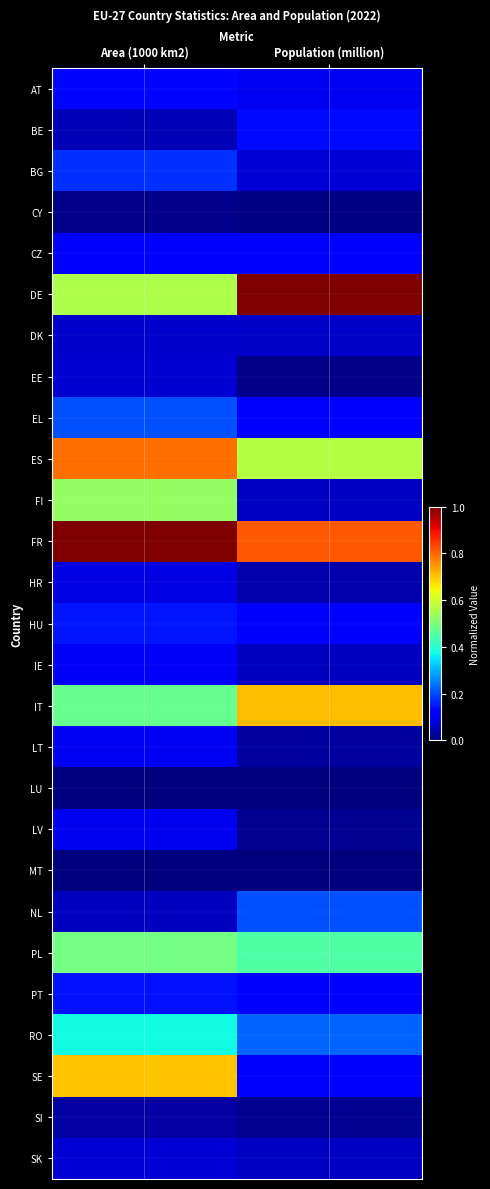

Rank the series by their maximum value, from highest to lowest.

FR, DE, ES, IT, SE, FI, PL, RO, NL, EL, BG, HU, PT, BE, AT, CZ, IE, LT, LV, HR, SK, EE, DK, SI, CY, LU, MT